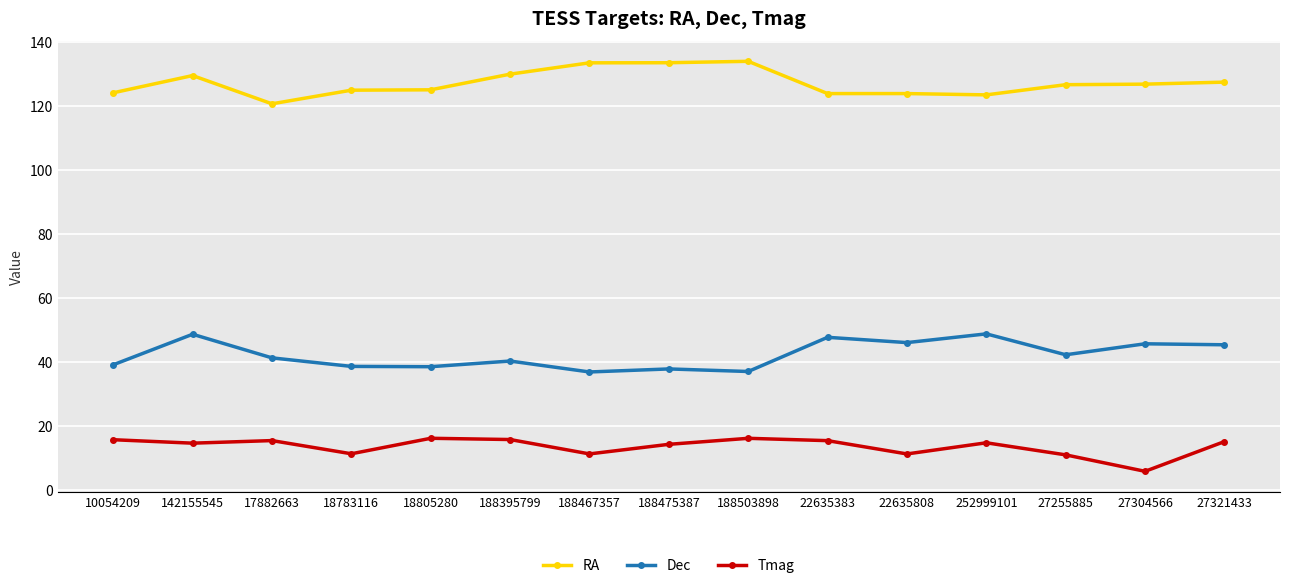

At which category does RA reach its first local valley?

17882663